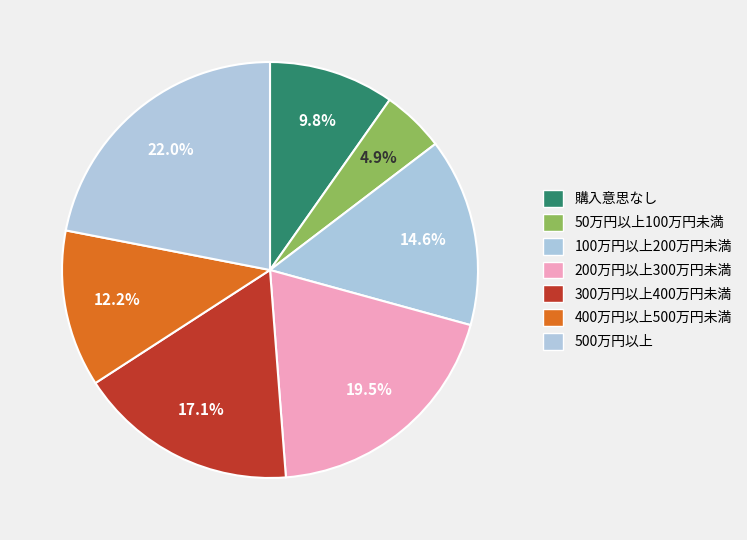

How many slices are in this pie chart?

7